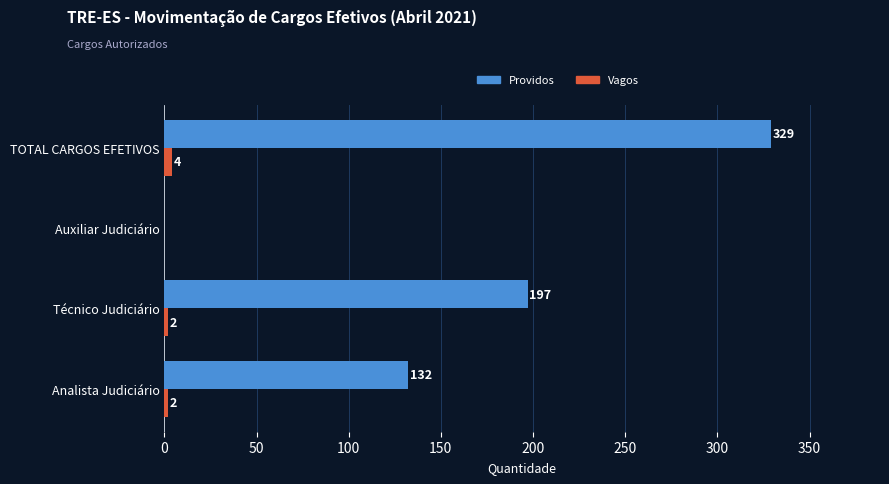

The value of Providos at Analista Judiciário is 132. True or false?

True